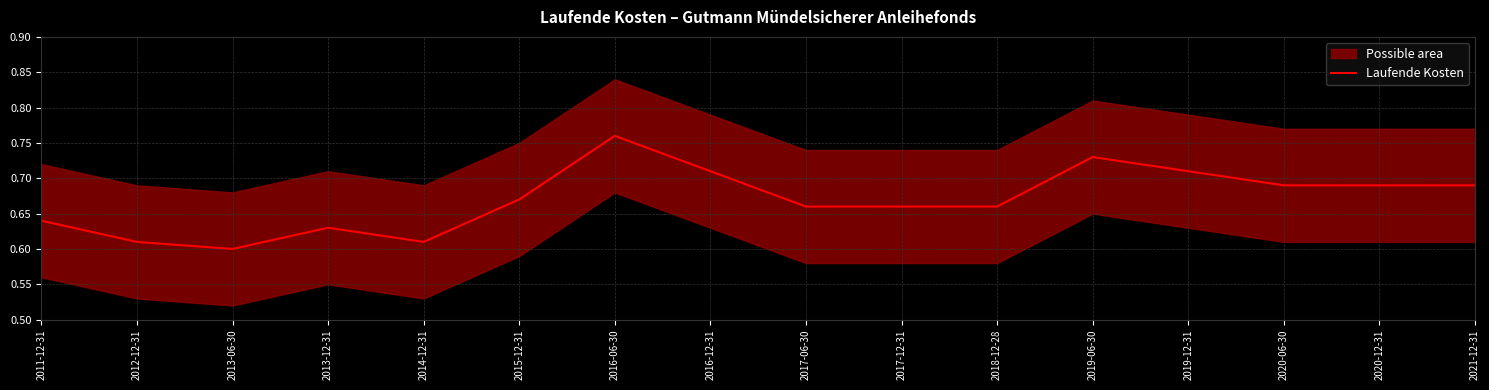

What is the sum of all values?

10.7